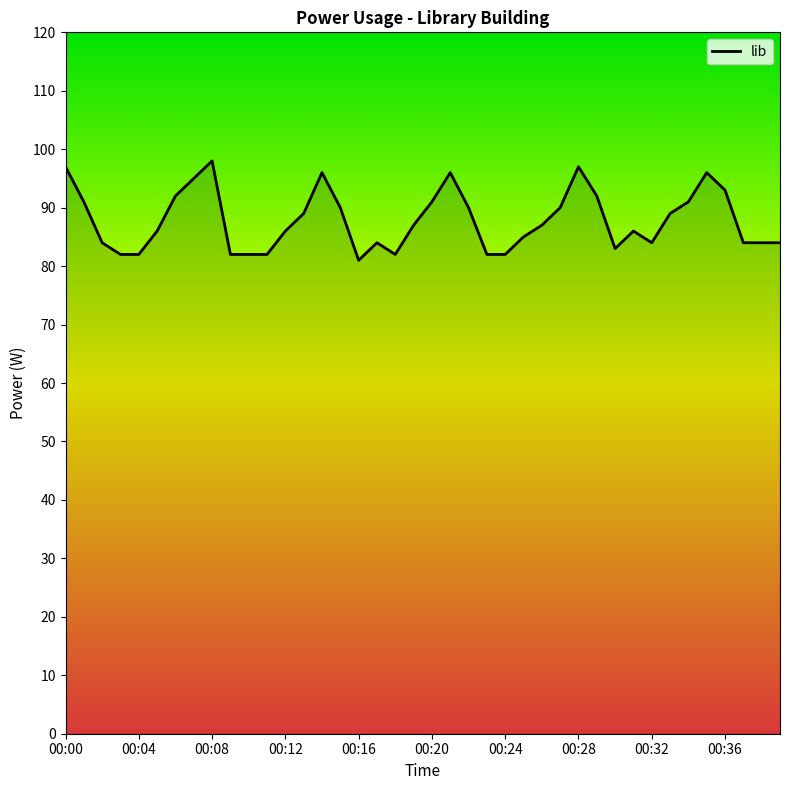

What is the smallest value displayed?

81